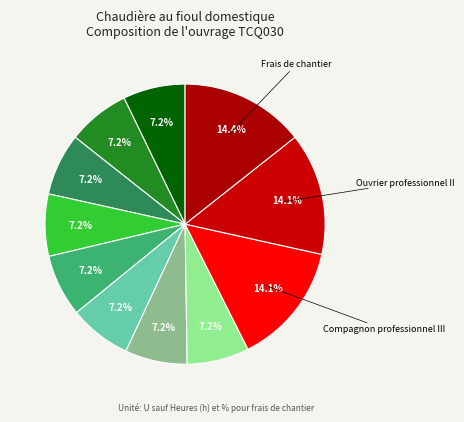

Count the number of slices in the pie.

11